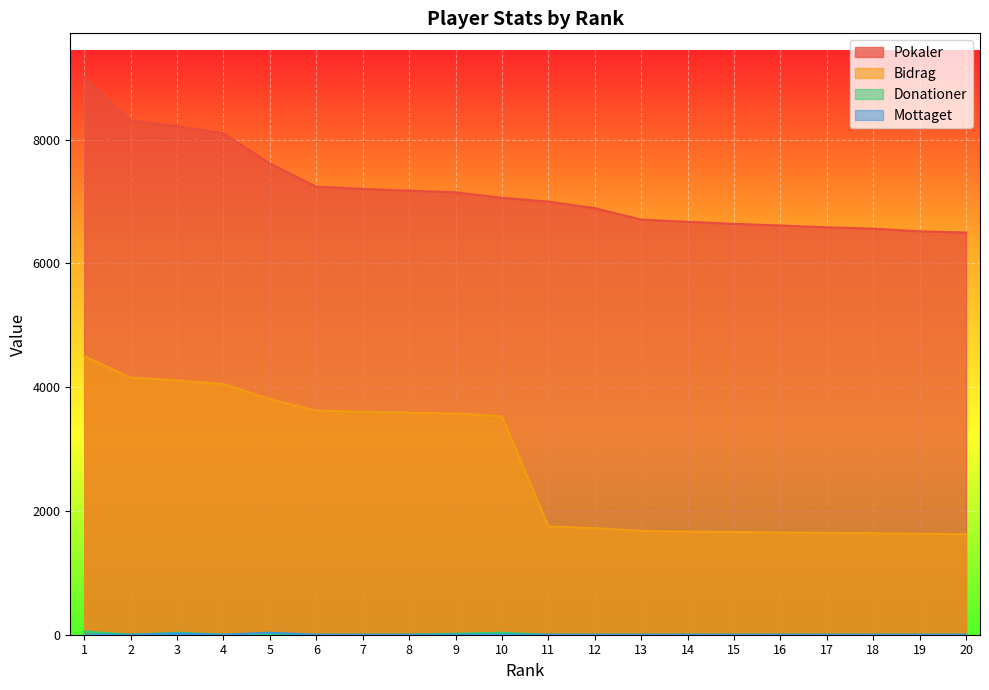

Is the value of Donationer at 2 greater than the value of Bidrag at 13?

No